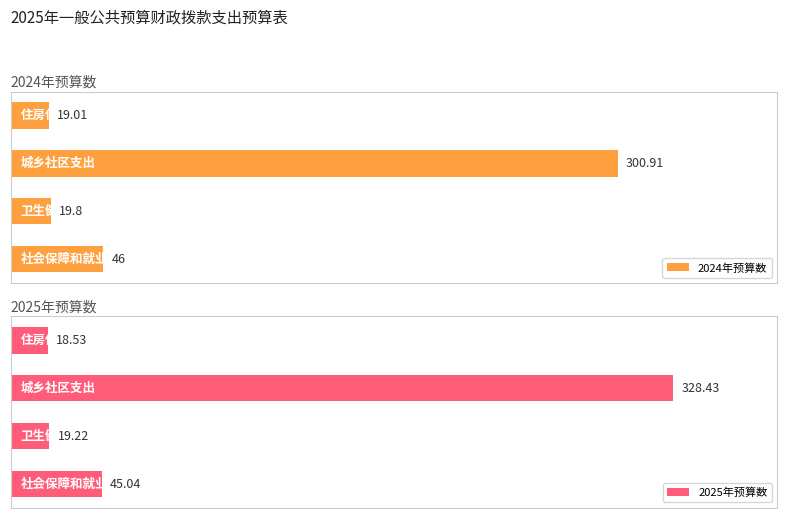

At how many categories does at least one series exceed 48?

1